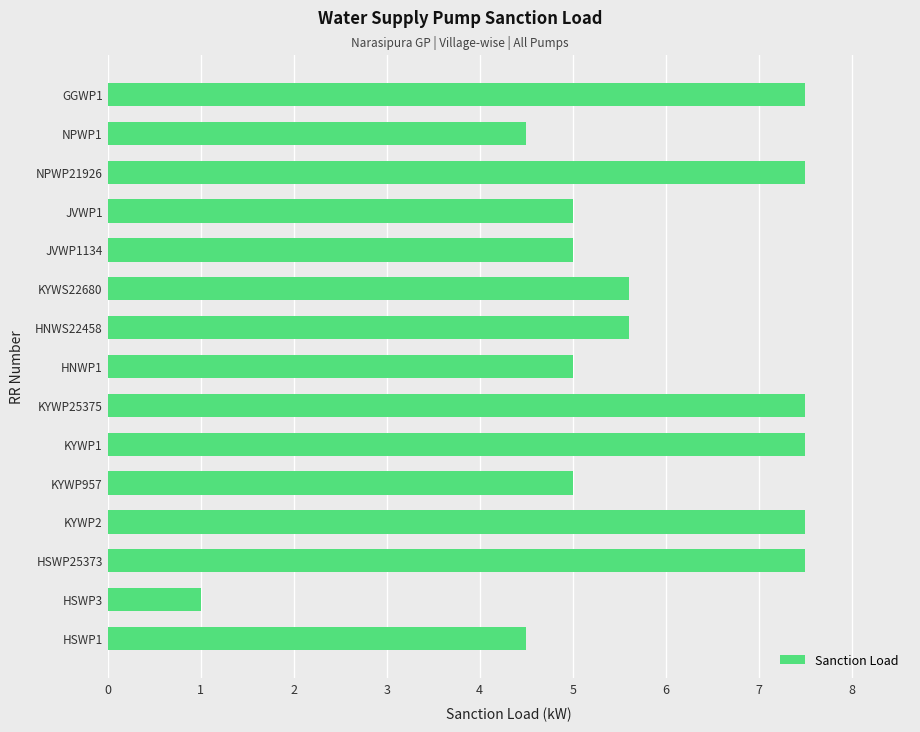

Which has a higher value, HSWP3 or HSWP1?

HSWP1